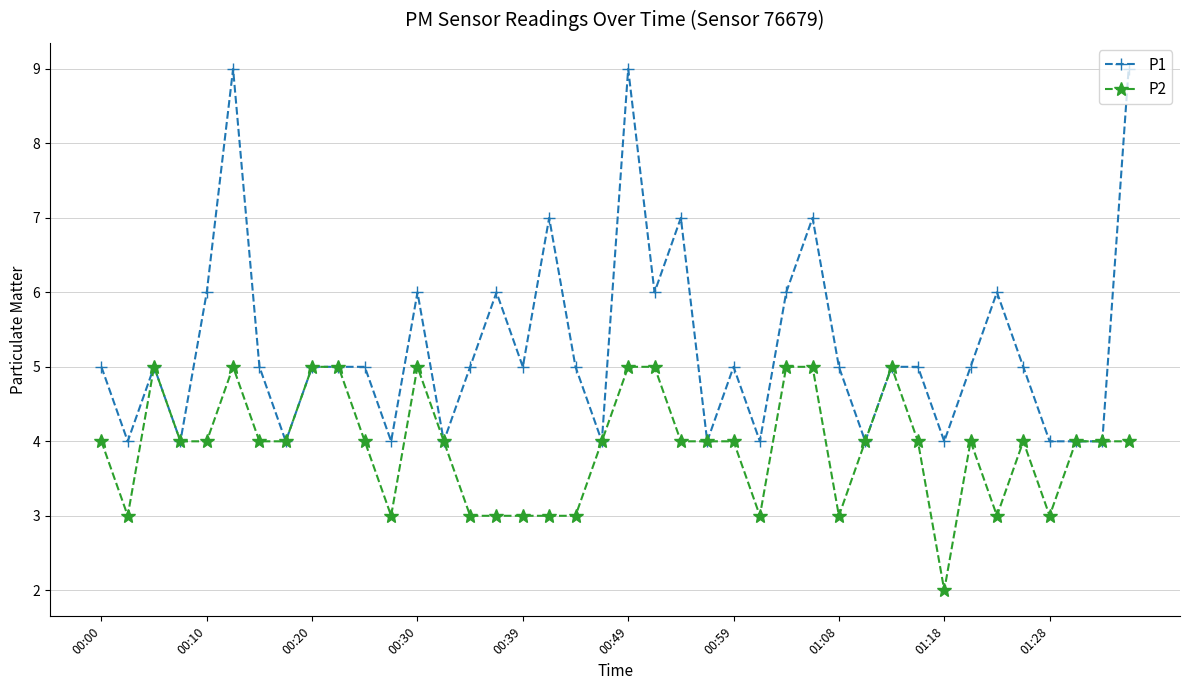

Which series has the largest total across all categories?

P1